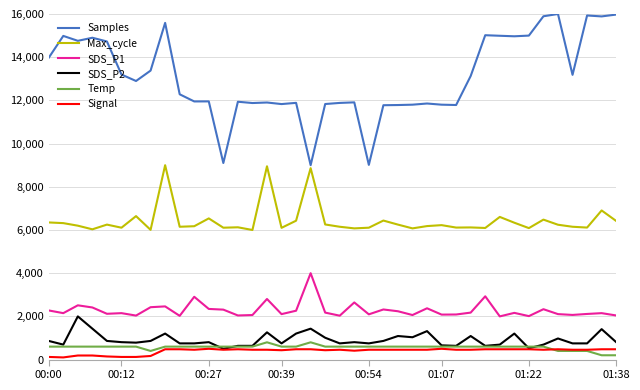

What is the average value of the Signal series?

400.0